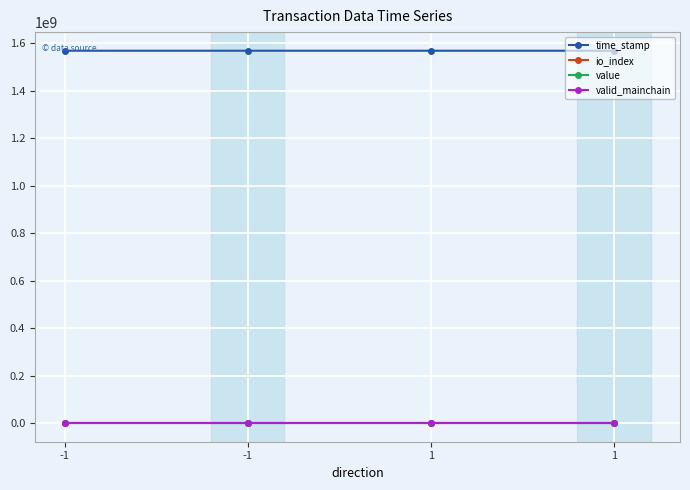

Does the chart have visible grid lines?

Yes